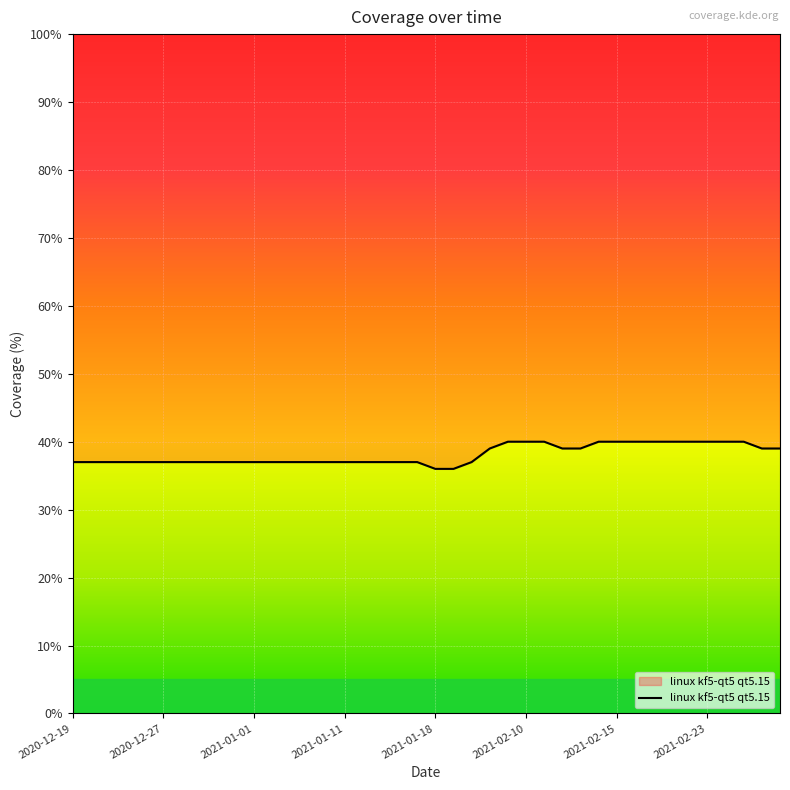

What is the maximum value shown in the chart?

40